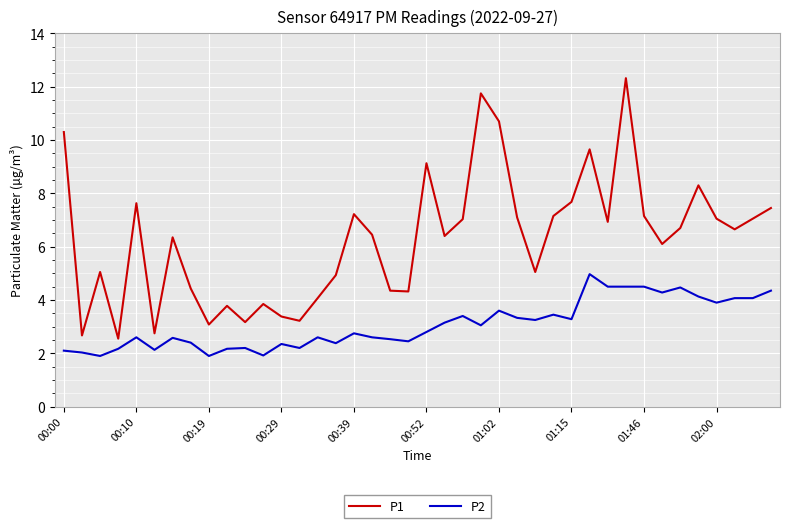

What is the difference between the maximum and minimum values in the P2 series?

3.1